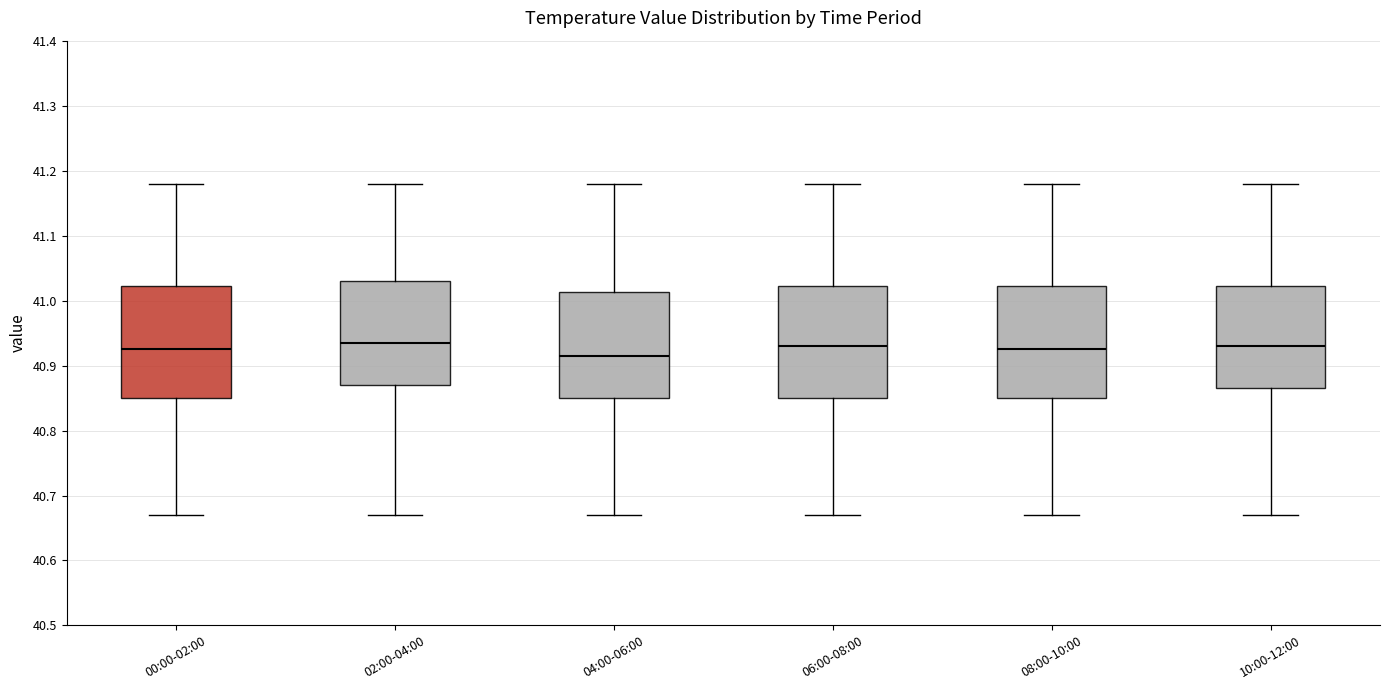

Reading left to right, transcribe this box plot: for each box, give where its median line is, the range the box spans, and where its two whiskers end, as read against the y-axis. The values are not printed on the chart, so give them approximately, as read against the axis.

00:00-02:00: median 40.93, box 40.85 to 41.02, whiskers 40.67 to 41.18
02:00-04:00: median 40.94, box 40.87 to 41.03, whiskers 40.67 to 41.18
04:00-06:00: median 40.92, box 40.85 to 41.01, whiskers 40.67 to 41.18
06:00-08:00: median 40.93, box 40.85 to 41.02, whiskers 40.67 to 41.18
08:00-10:00: median 40.93, box 40.85 to 41.02, whiskers 40.67 to 41.18
10:00-12:00: median 40.93, box 40.87 to 41.02, whiskers 40.67 to 41.18